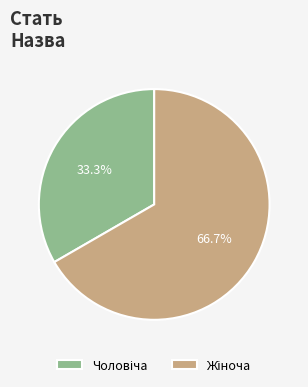

How many slices are in this pie chart?

2